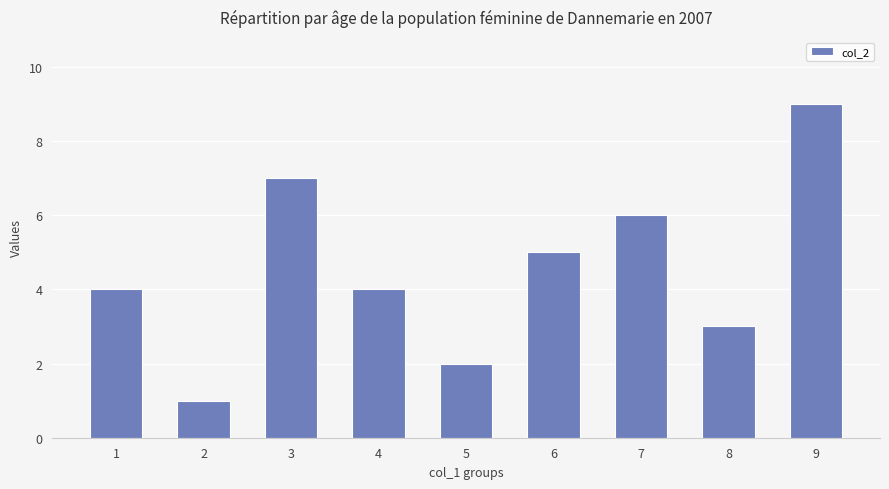

At which label is the value closest to 5?

6